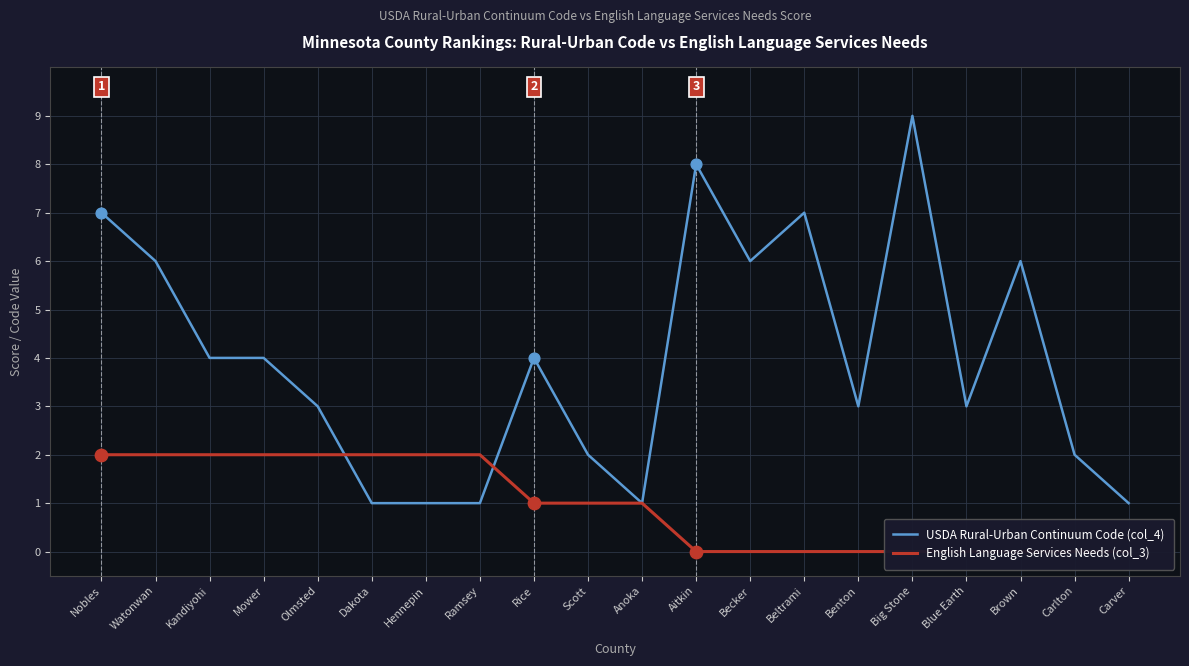

Is the value of USDA Rural-Urban Continuum Code (col_4) at Benton greater than the value of English Language Services Needs (col_3) at Beltrami?

Yes